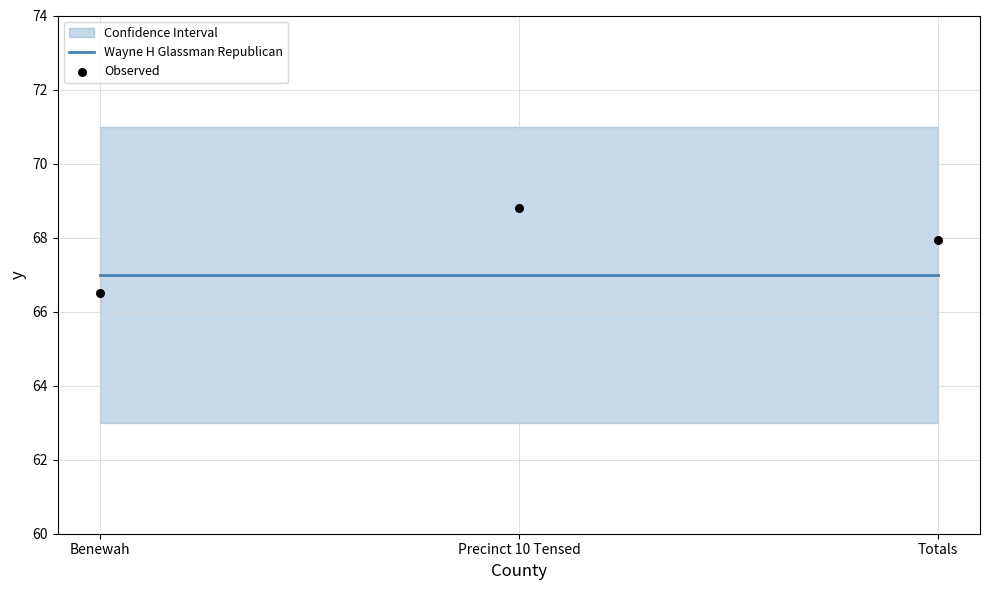

Is the value of Wayne H Glassman Republican at Totals greater than the value of Observed at Precinct 10 Tensed?

No